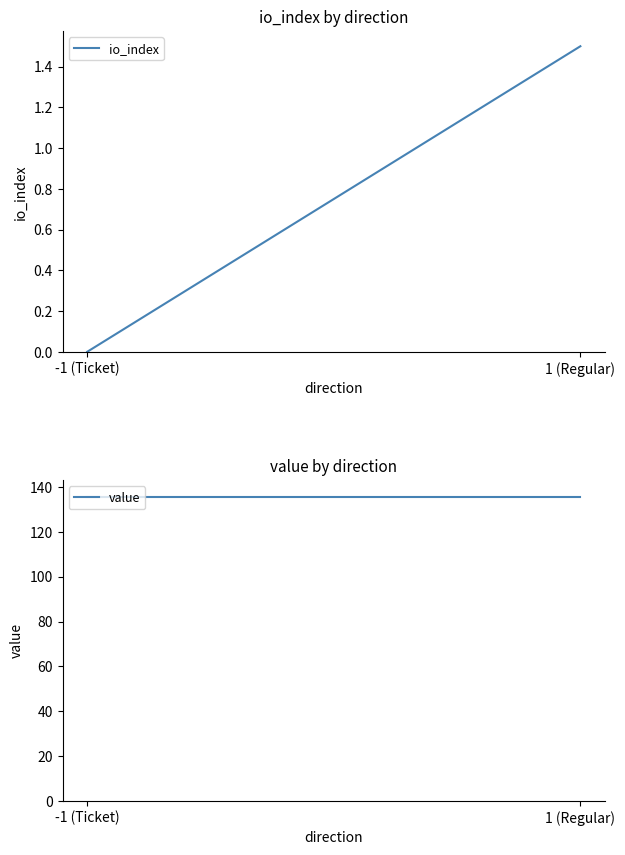

Is the value of value at -1 (Ticket) greater than the value of io_index at 1 (Regular)?

Yes